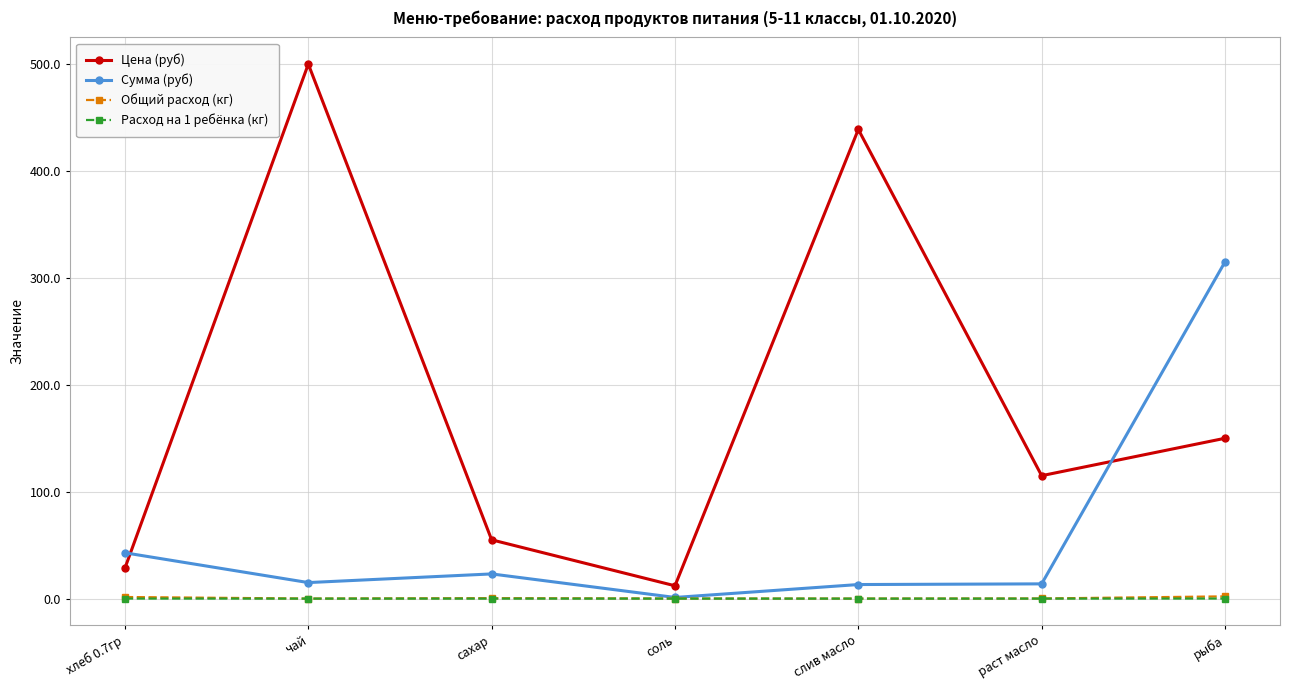

What value does the Цена (руб) series have at раст масло?

115.0